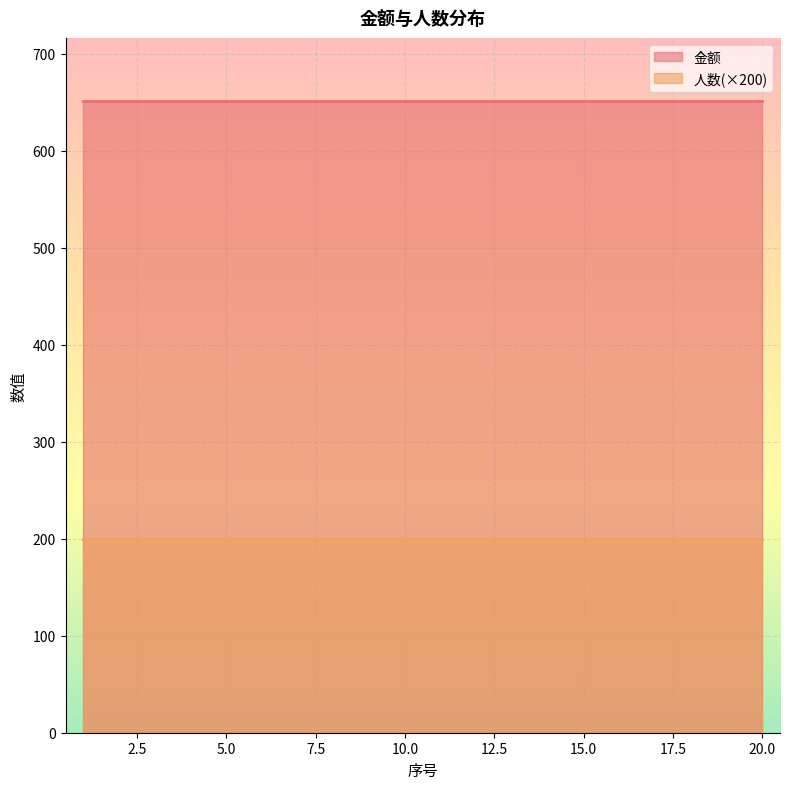

The value of 人数 at 2 is 1. True or false?

False